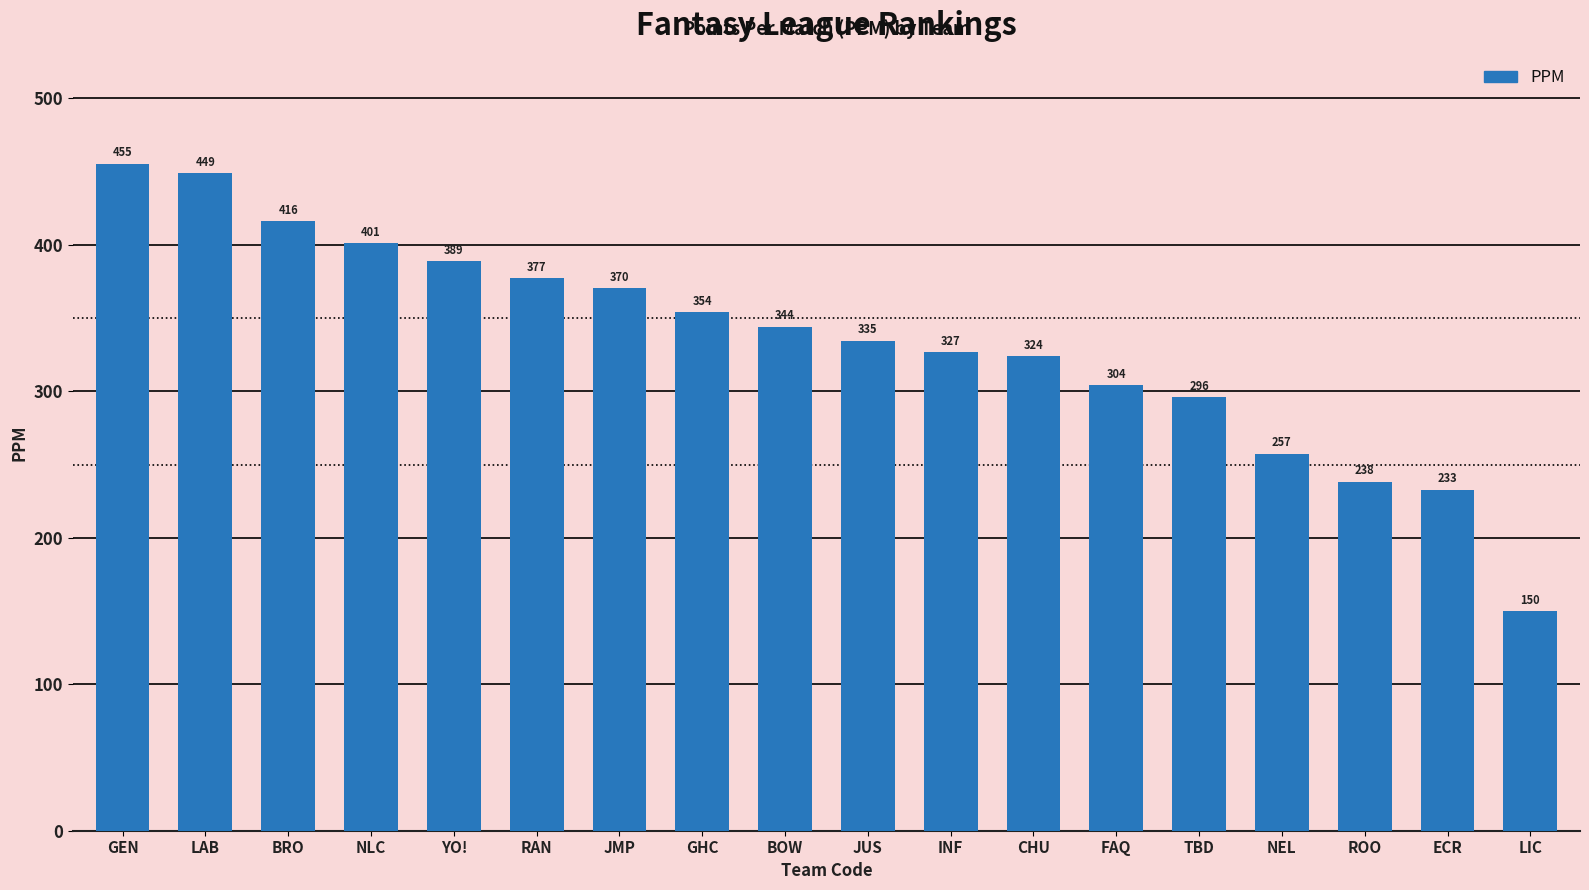

Where does the data first go above 344?

GEN